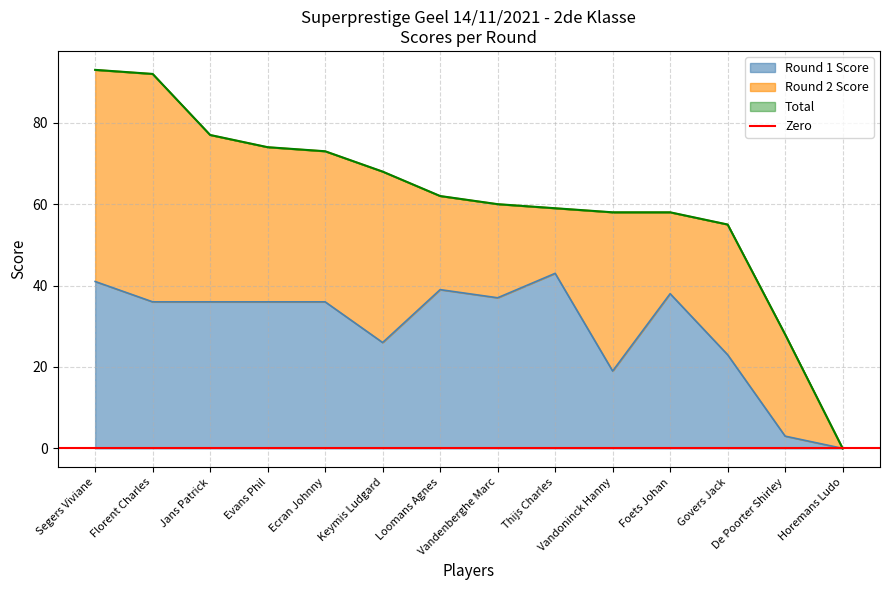

What is the difference between the maximum and second lowest values in the Total series?

65